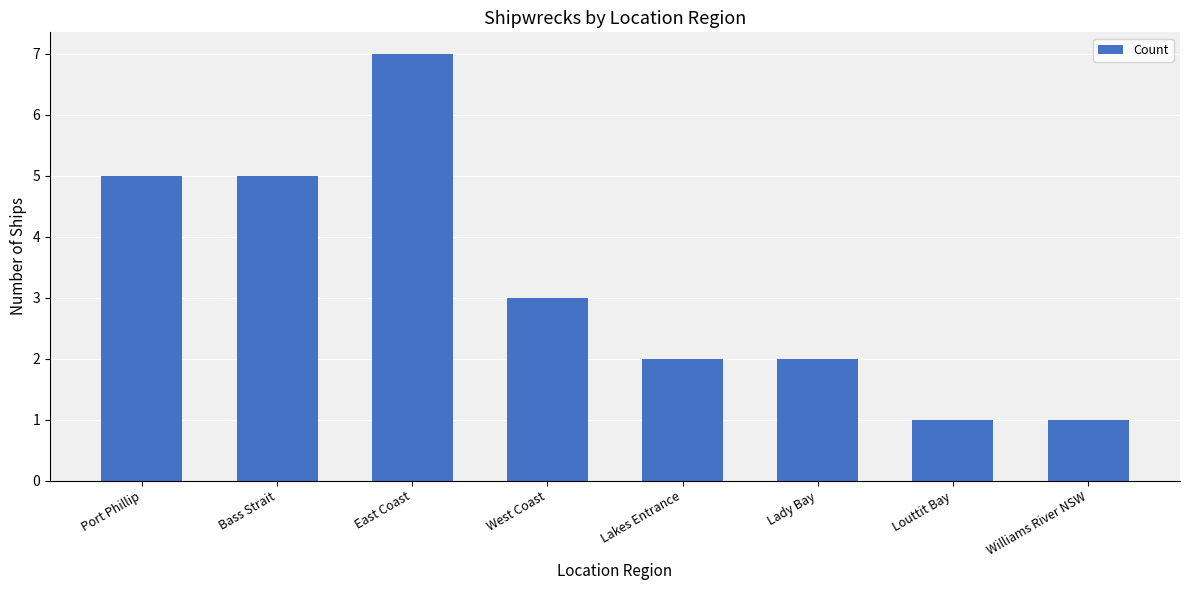

What is the value of the 1st bar from the left?

5